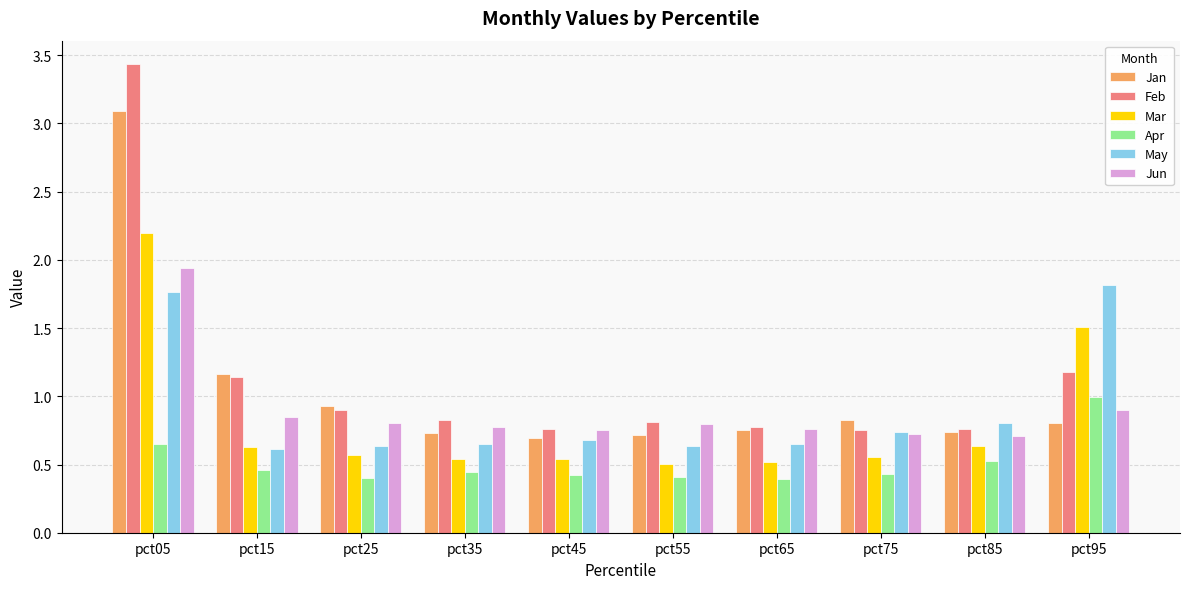

What is the total value across all series at pct65?

3.8